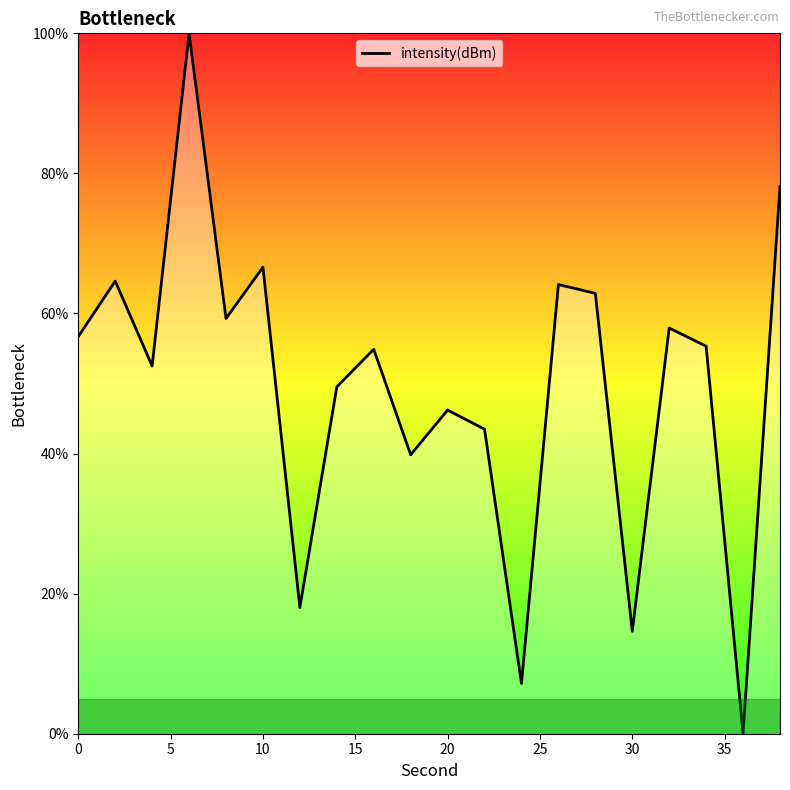

What is the greatest value displayed?

100.0